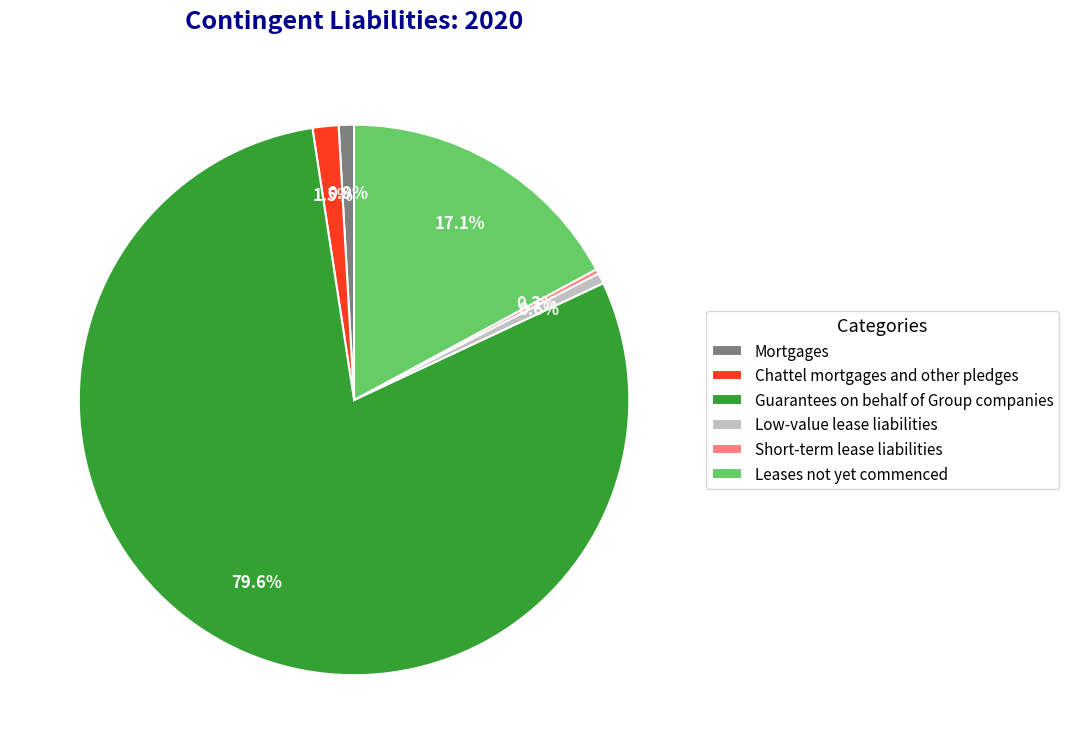

What is the largest slice in the pie chart?

Guarantees on behalf of Group companies